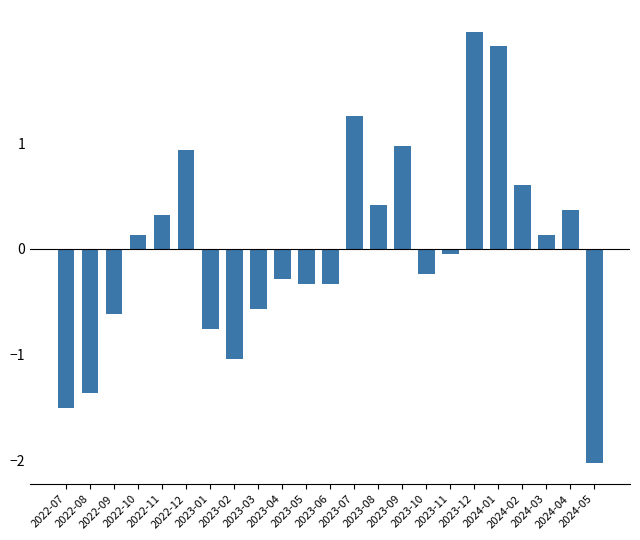

How many categories are shown in the chart?

23